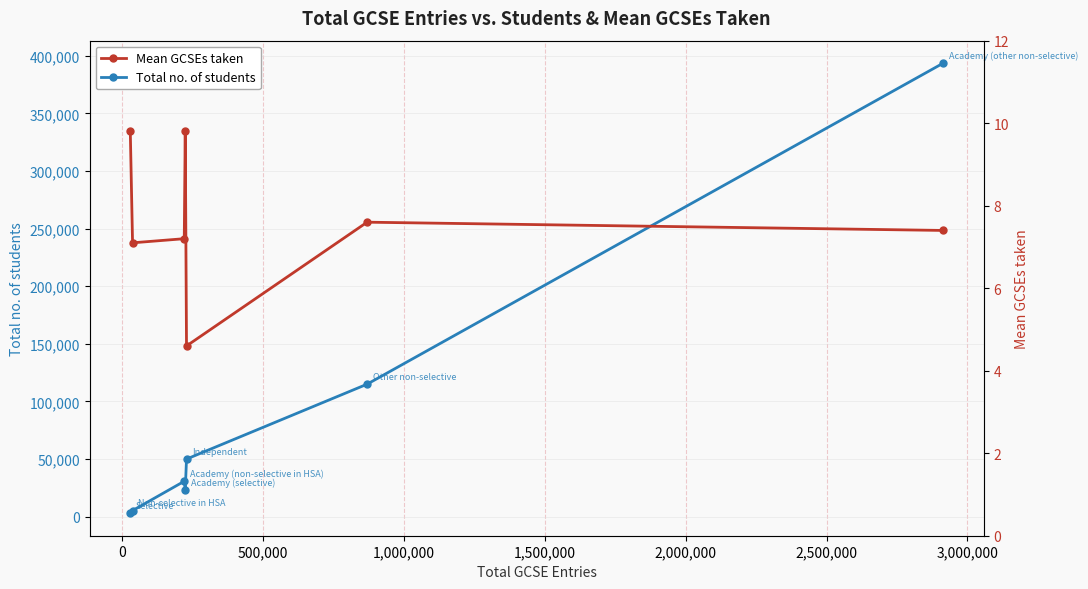

True or false: Total no. of students has more than 1 points higher than both neighbors.

False